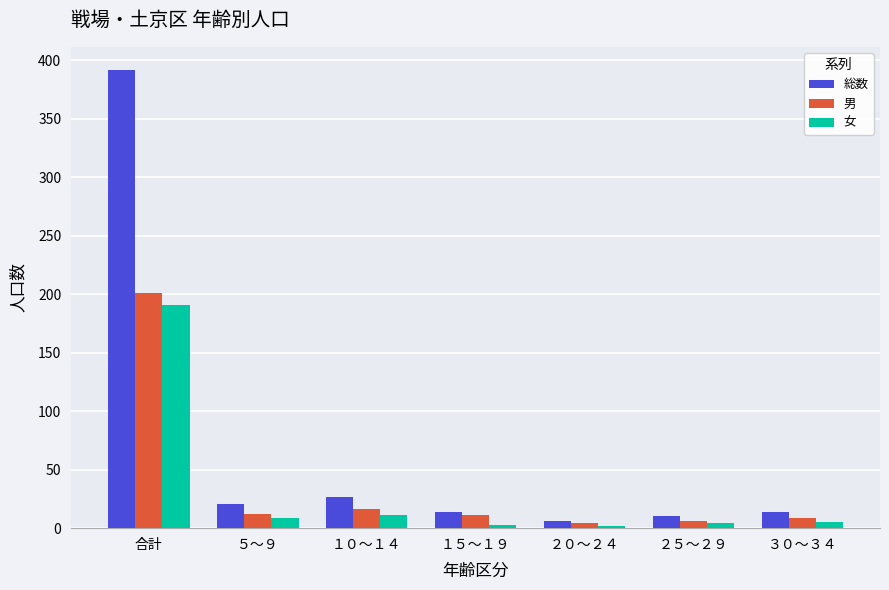

What is the maximum value shown in the chart?

392